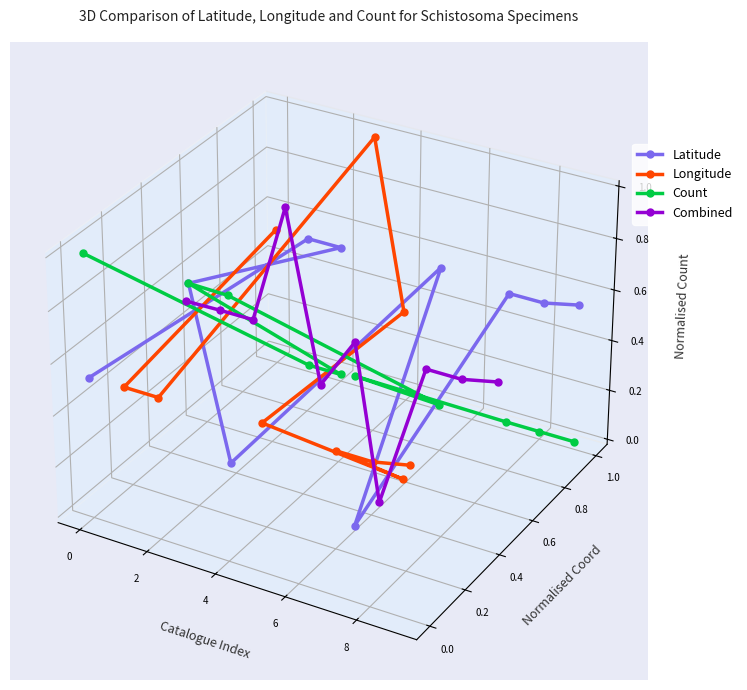

What is the difference between the maximum and second lowest values in the Latitude series?

0.1